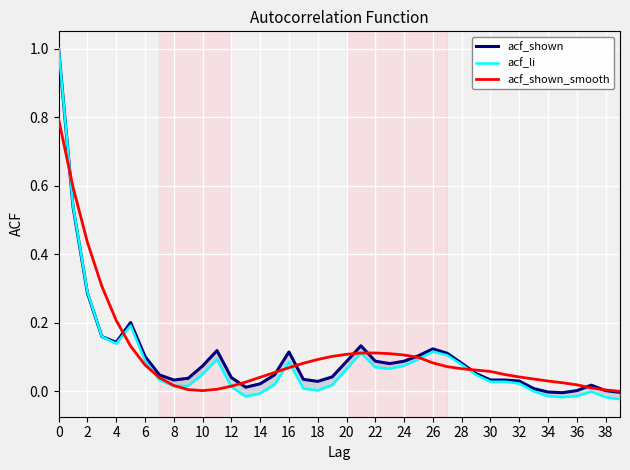

List the series in order of their overall mean, lowest first.

acf_li, acf_shown, acf_shown_smooth